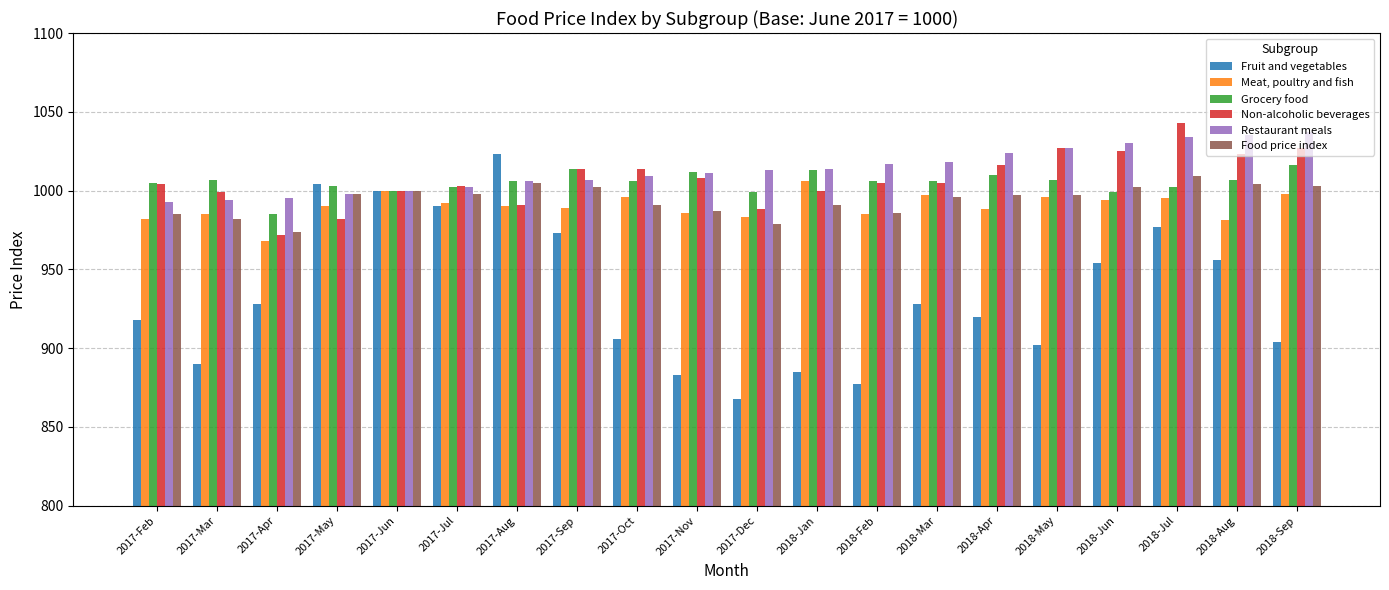

What is the sum of all Restaurant meals values?

20264